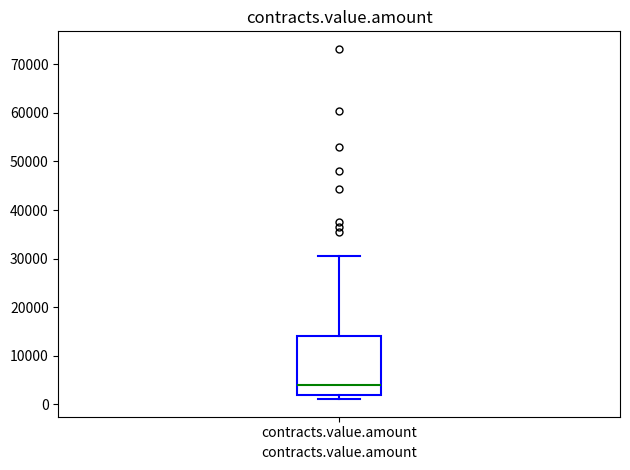

Where does the upper whisker of the box for contracts.value.amount end on the y-axis? The values are not printed on the chart, so give them approximately, as read against the axis.

31000